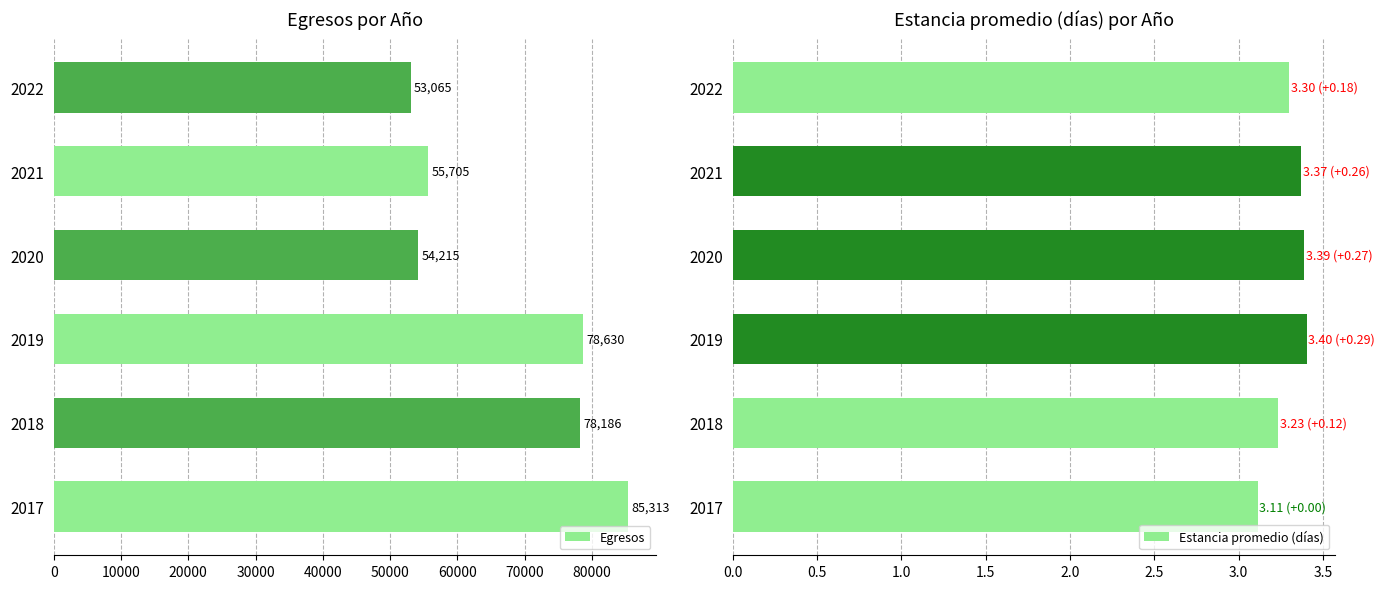

Are the bars grouped side by side (vs. stacked)?

Yes